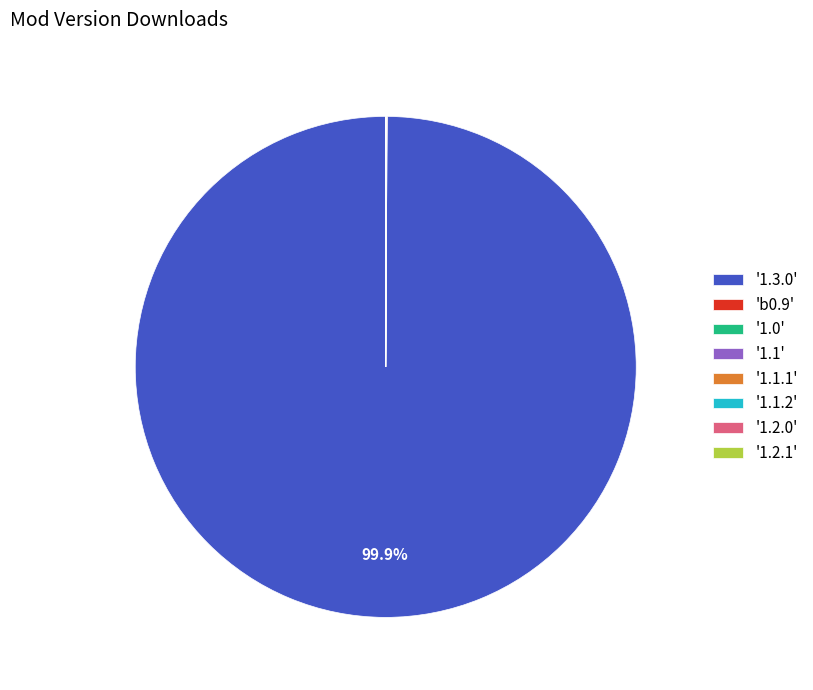

Which slice represents more than half of the pie?

'1.3.0'